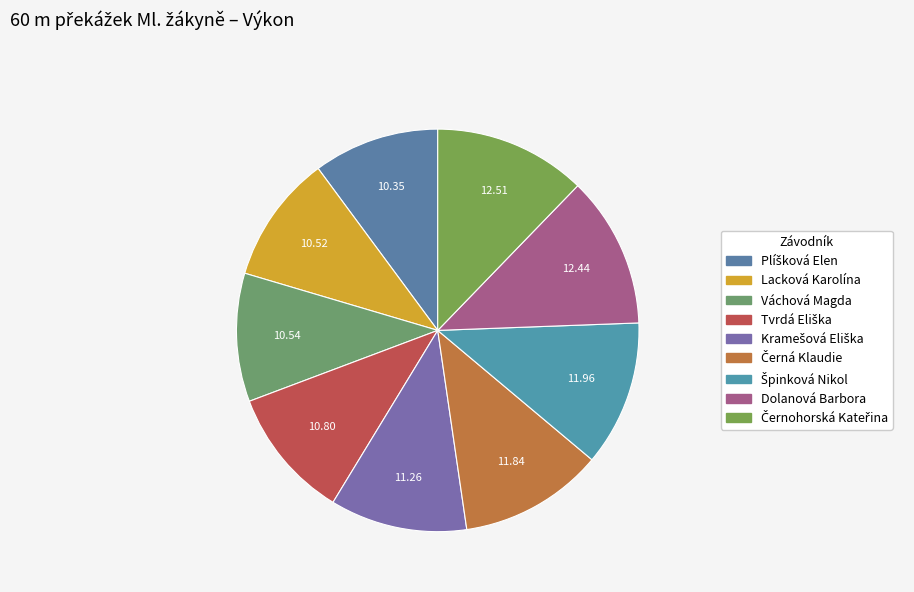

How many slices are in this pie chart?

9